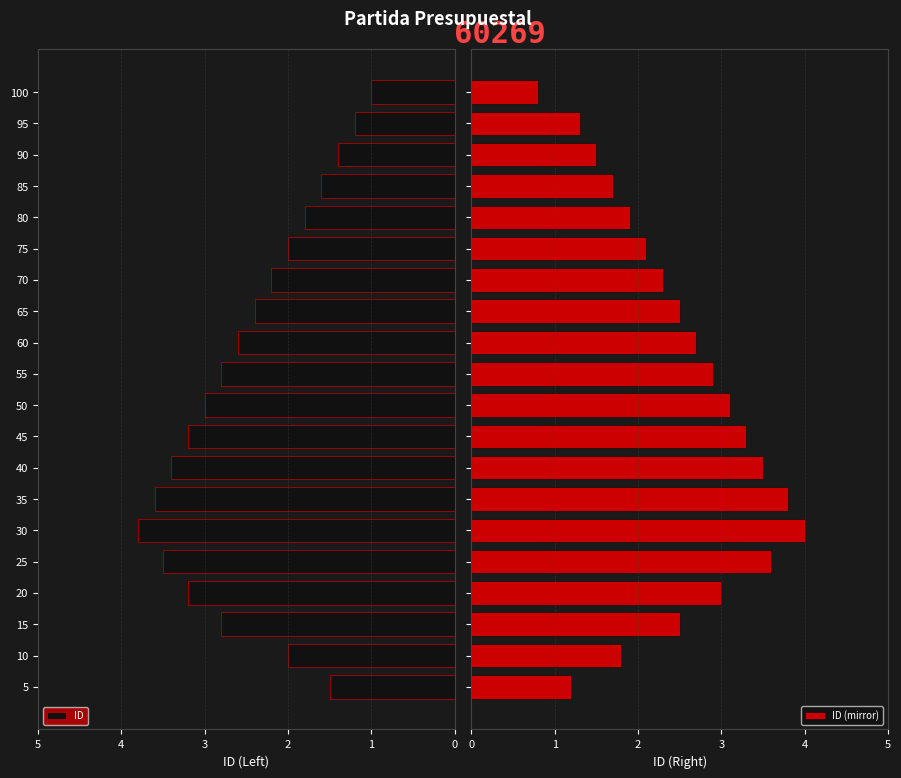

Reading right to left, transcribe all the data shown in this chart.

ID: 1.0	1.2	1.4	1.6	1.8	2.0	2.2	2.4	2.6	2.8	3.0	3.2	3.4	3.6	3.8	3.5	3.2	2.8	2.0	1.5
ID (mirror): 0.8	1.3	1.5	1.7	1.9	2.1	2.3	2.5	2.7	2.9	3.1	3.3	3.5	3.8	4.0	3.6	3.0	2.5	1.8	1.2